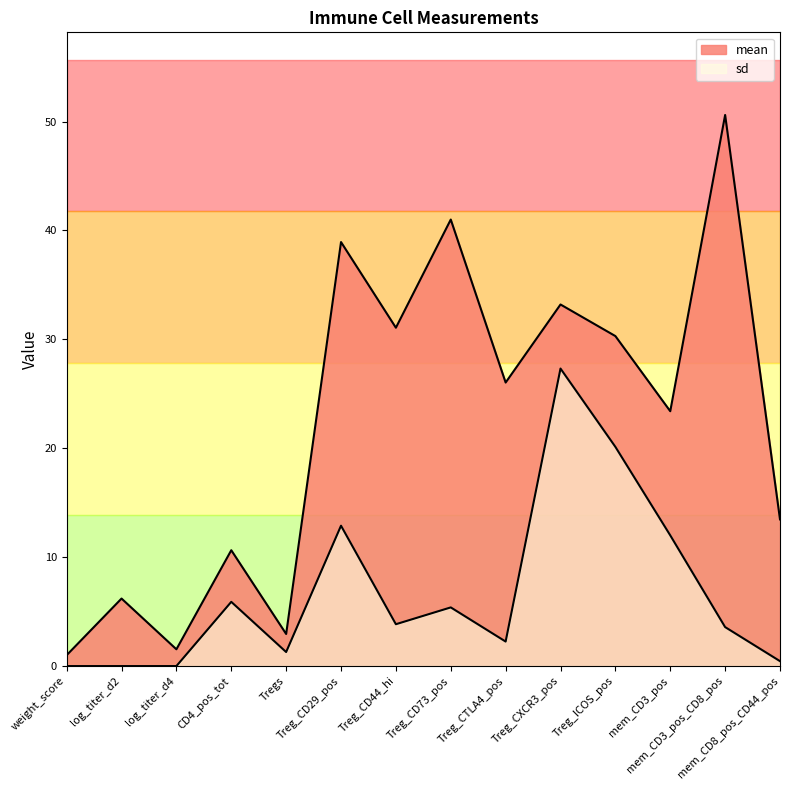

The sd series shows 5.9 at CD4_pos_tot. True or false?

True